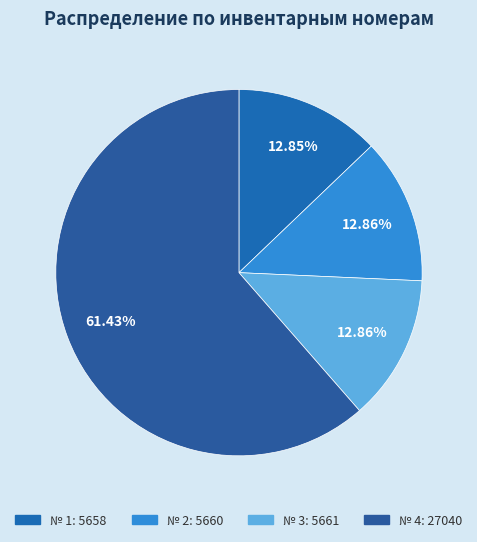

Rank the categories by value from lowest to highest.

1, 2, 3, 4